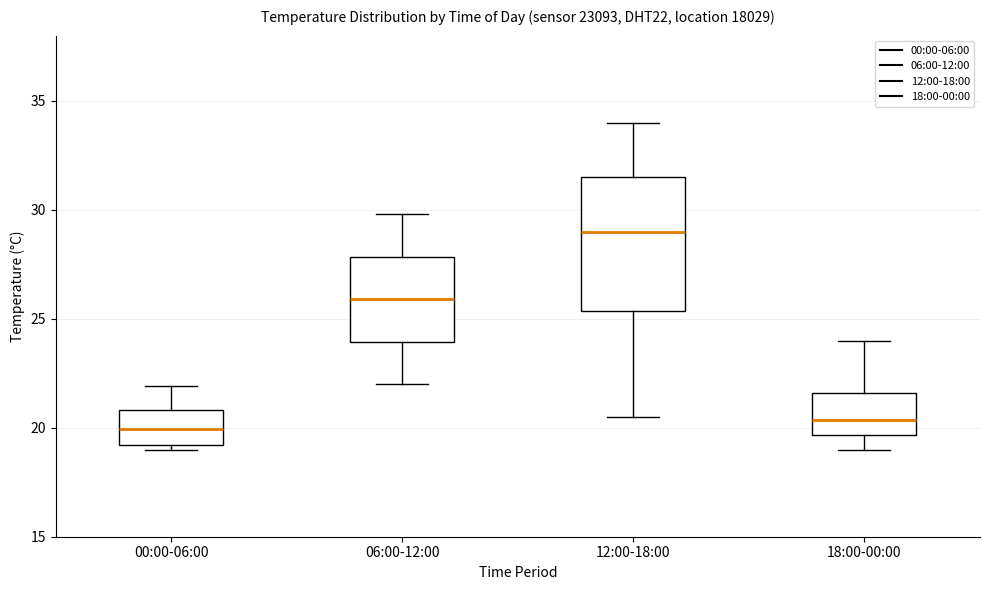

Reading left to right, read every box against the y-axis: the position of its median line, the range the box covers, and the ends of its whiskers. The values are not printed on the chart, so give them approximately, as read against the axis.

00:00-06:00: median 20.0, box 19.0 to 21.0, whiskers 19.0 (just below the box's lower edge) to 22.0
06:00-12:00: median 26.0, box 24.0 to 28.0, whiskers 22.0 to 30.0
12:00-18:00: median 29.0, box 25.5 to 31.5, whiskers 20.5 to 34.0
18:00-00:00: median 20.5, box 19.5 to 21.5, whiskers 19.0 to 24.0